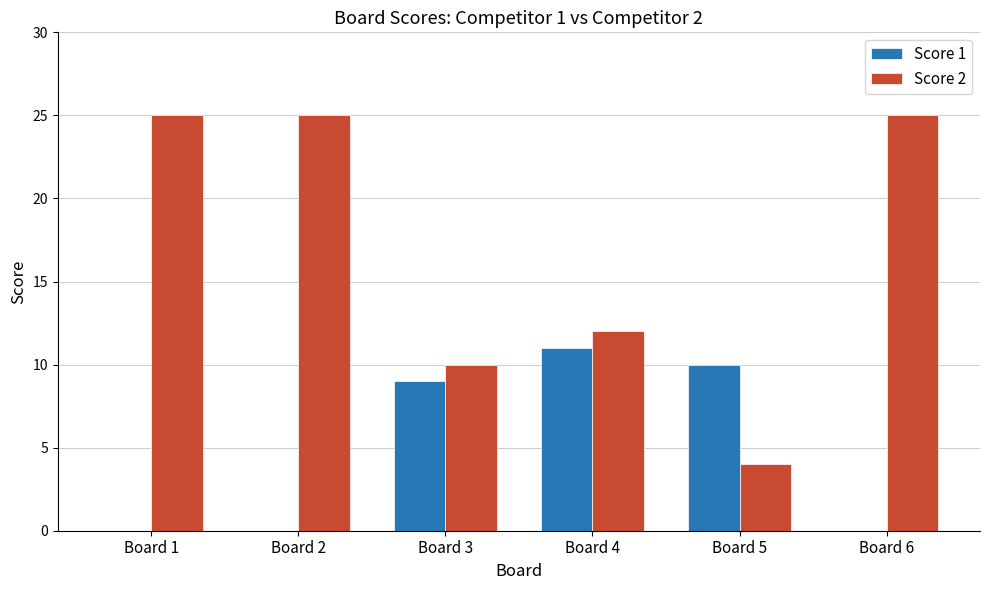

Which series has the largest range (max minus min)?

Score 2